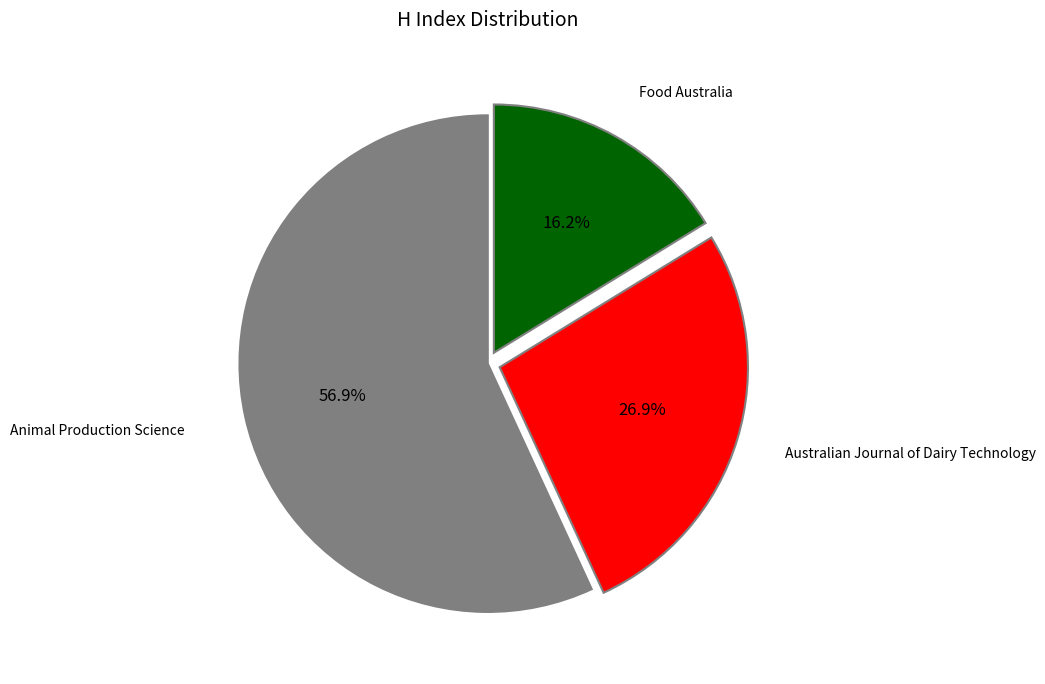

What is the smallest slice in the pie chart?

Food Australia